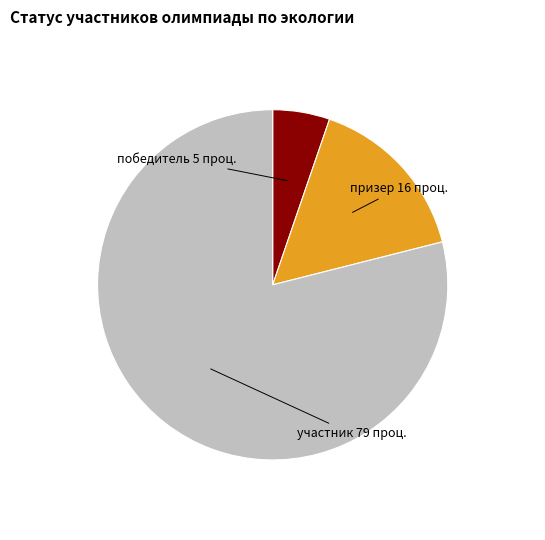

Is there any slice that represents more than half of the pie?

Yes